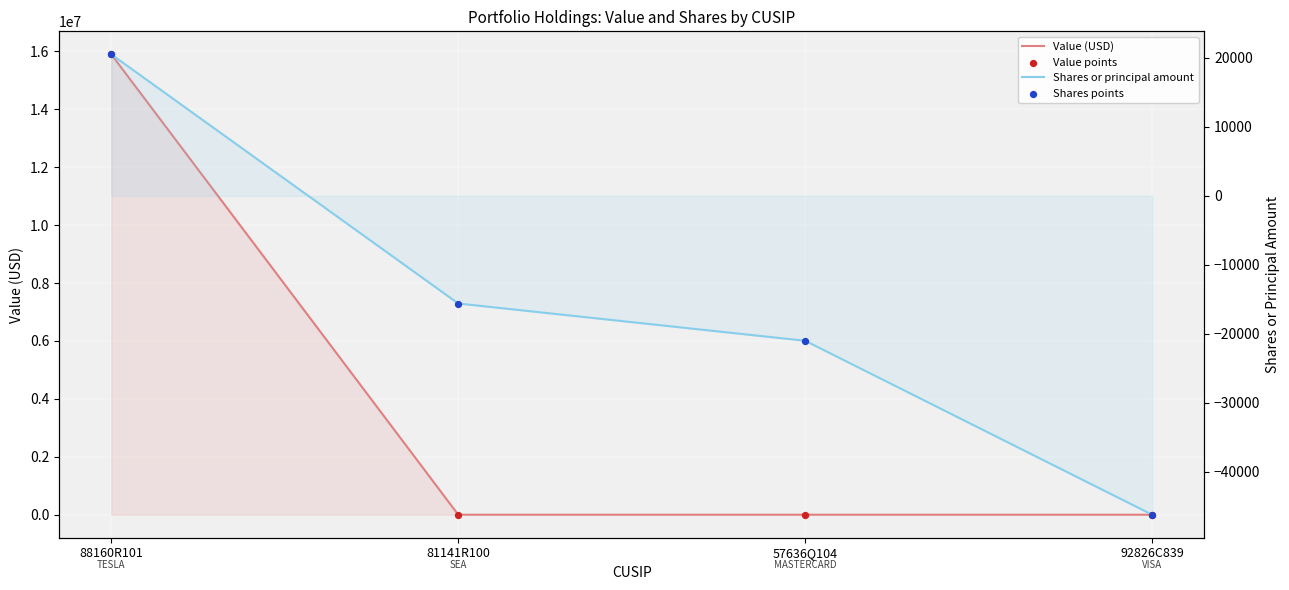

What is the total value across all series at 57636Q104?

-42000